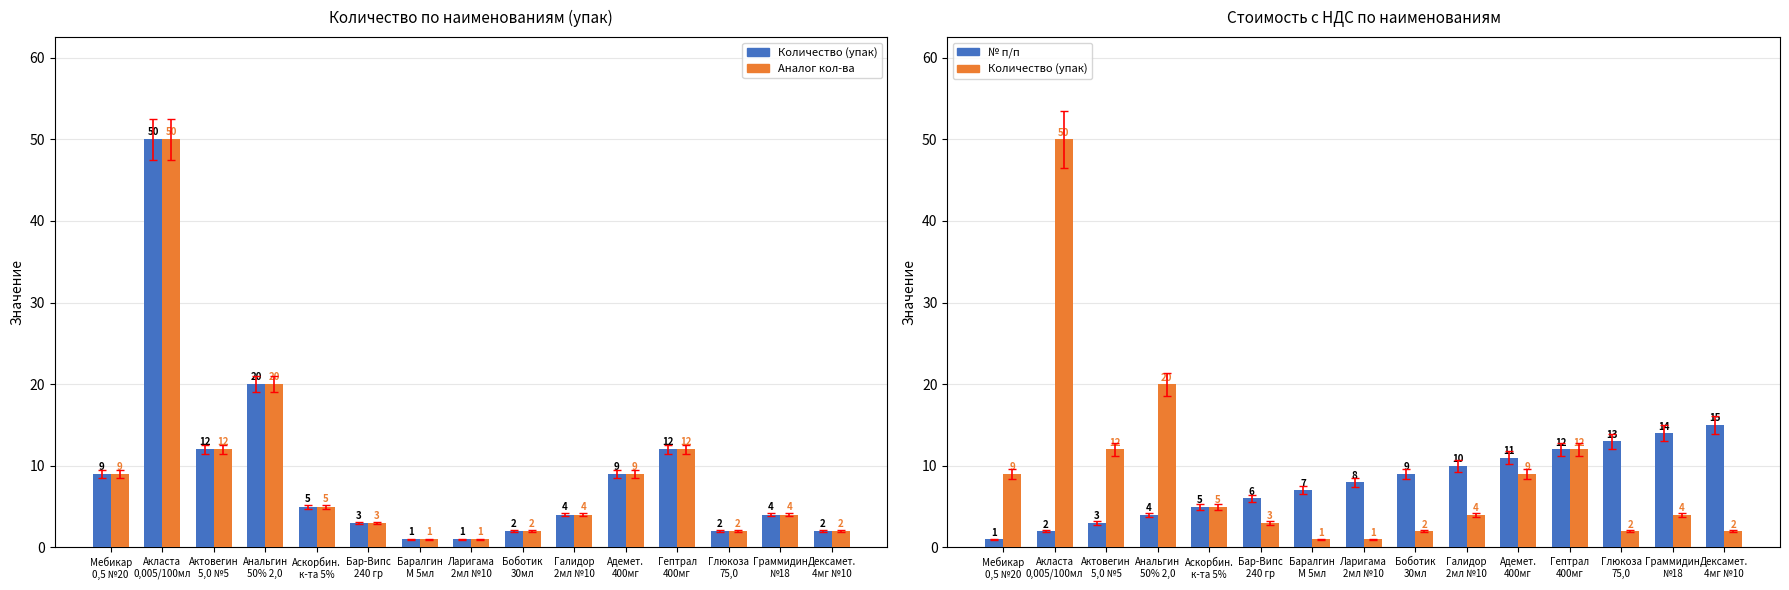

How many categories are shown in the chart?

15